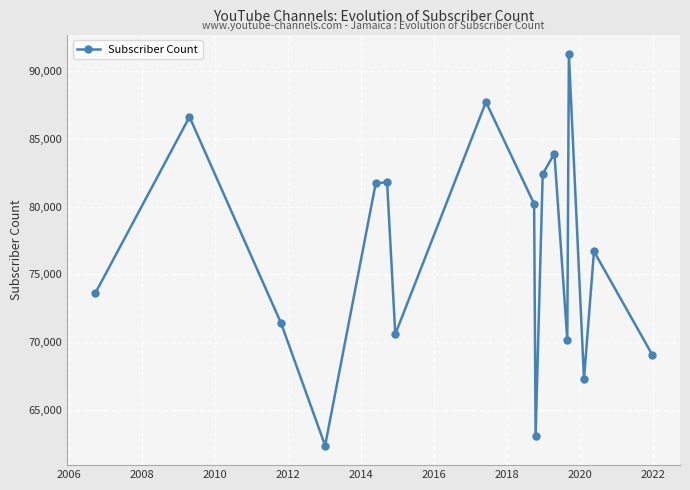

What is the value of the 13th point from the left?

70200